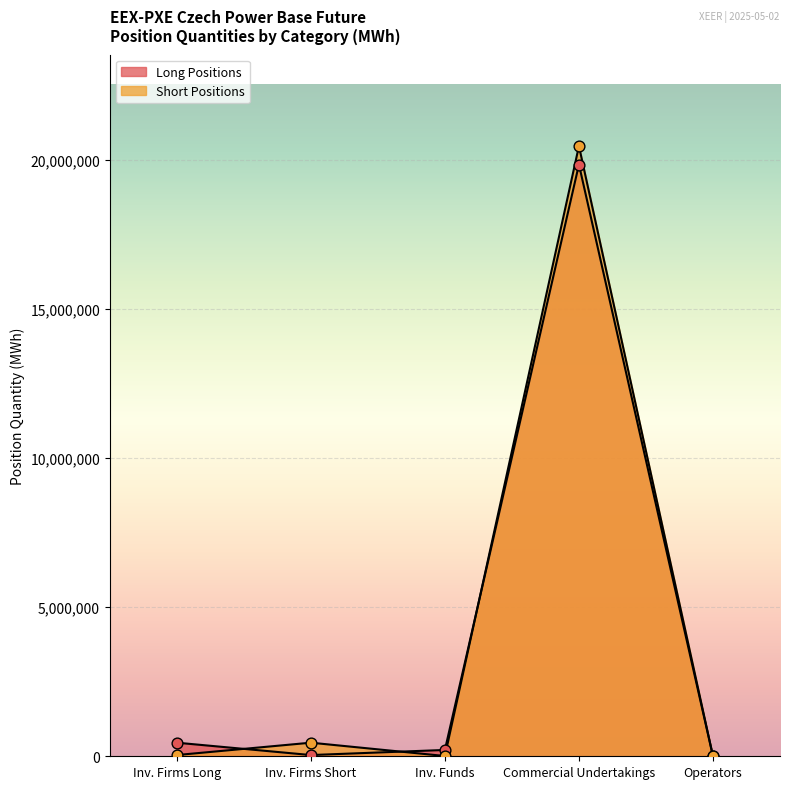

Which series contains the highest Y value?

Long